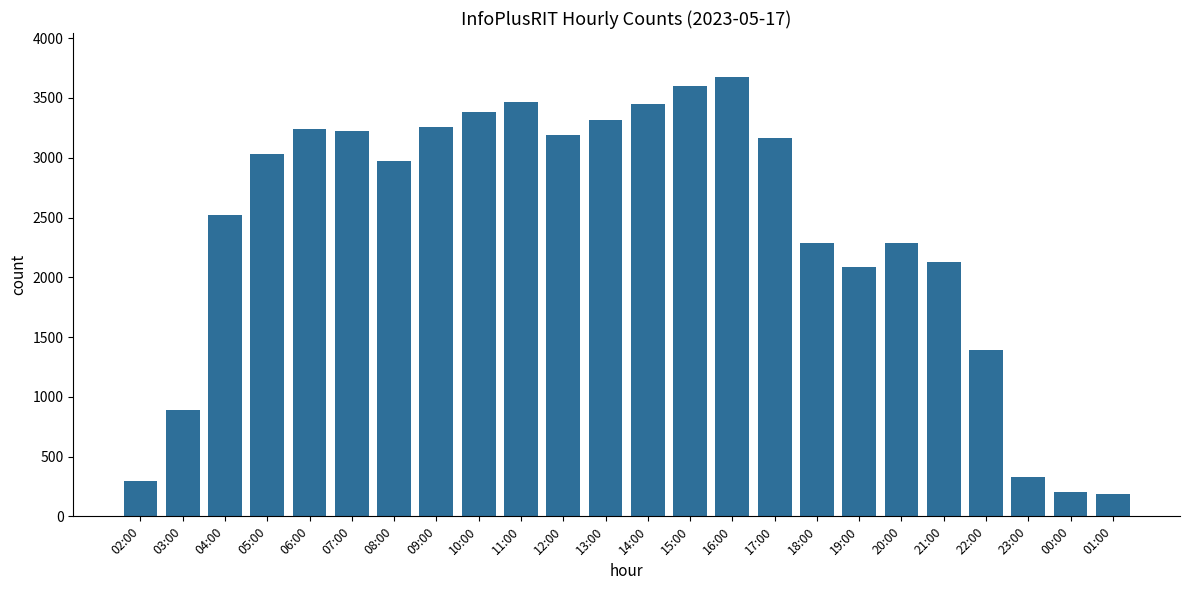

What is the ratio of the value at 11:00 to the value at 23:00?

10.6